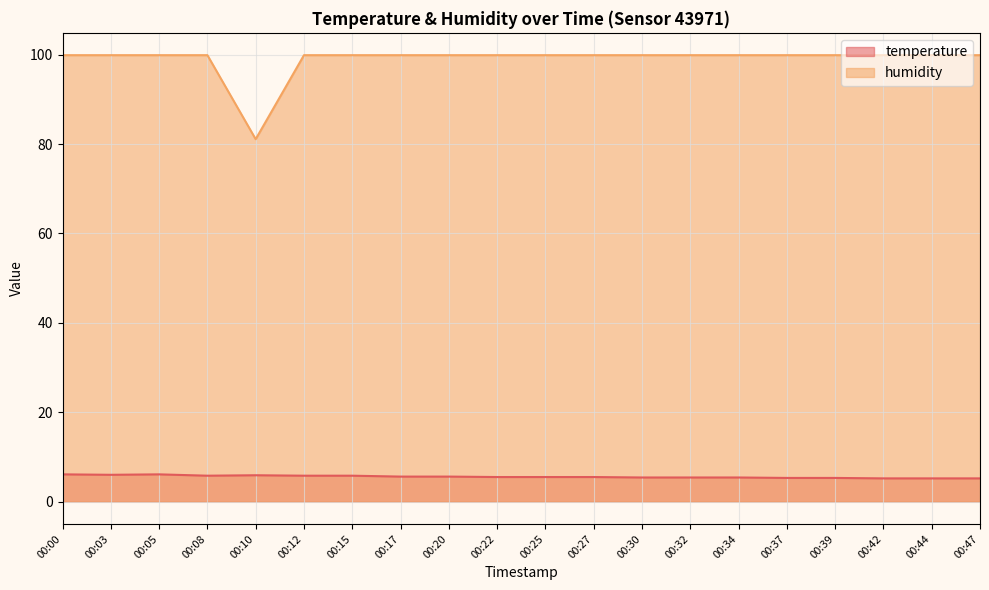

What is the difference between the humidity values at 00:03 and 00:10?

18.8